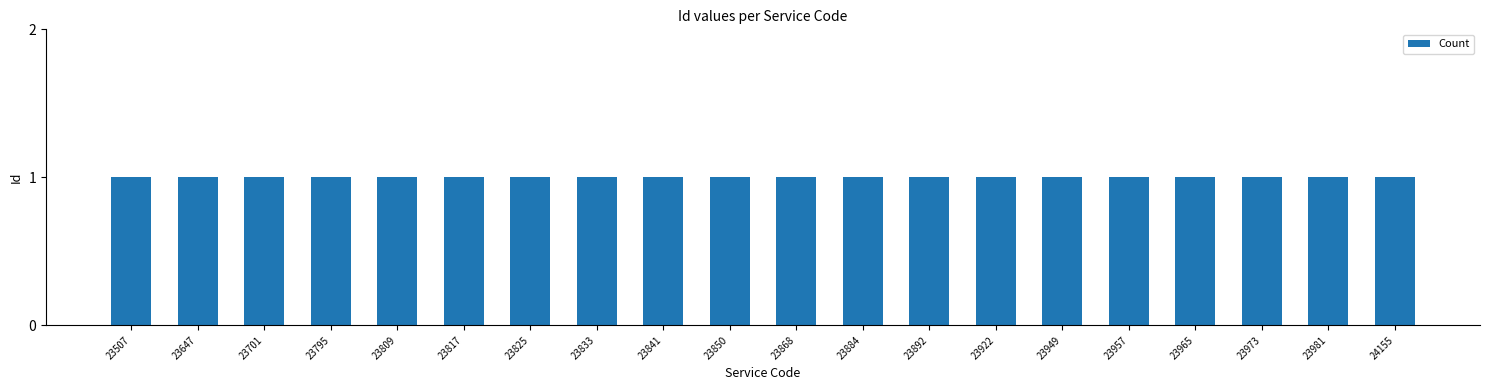

List the labels in order of value, largest first.

24155, 23981, 23973, 23965, 23957, 23949, 23922, 23892, 23884, 23868, 23850, 23841, 23833, 23825, 23817, 23809, 23795, 23701, 23647, 23507